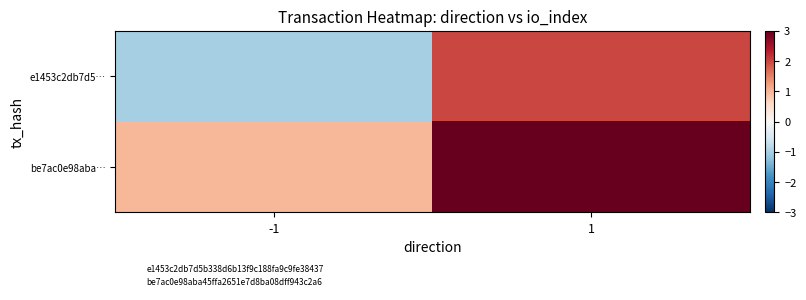

Reading left to right, extract all data points from this chart.

e1453c2db7d5…: -1=-1	1=2
be7ac0e98aba…: -1=1	1=3